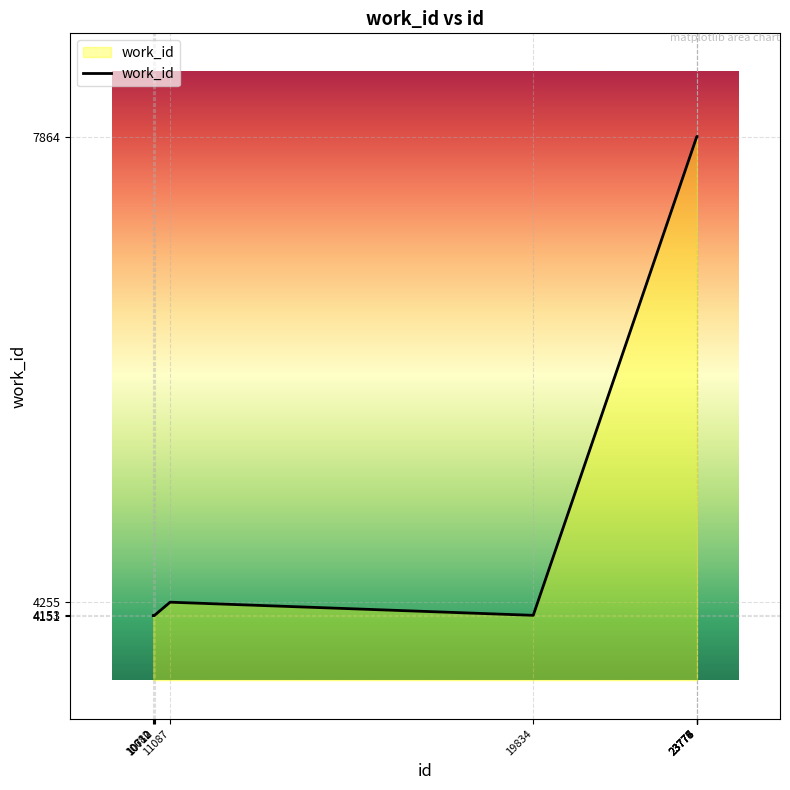

What is the maximum value shown in the chart?

7864